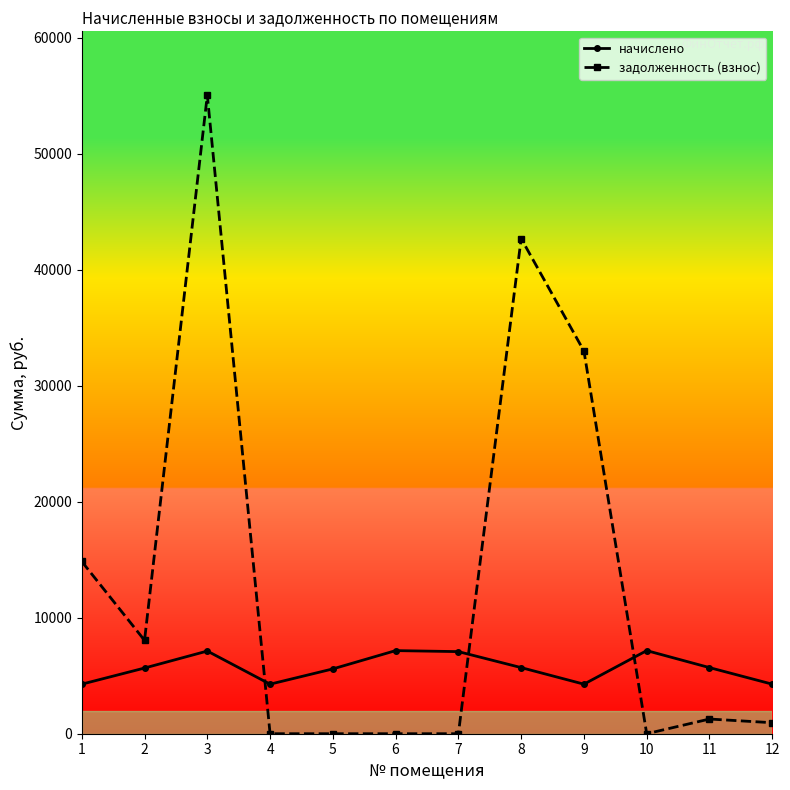

Between 1 and 3, which series saw the biggest shift?

задолженность (взнос)